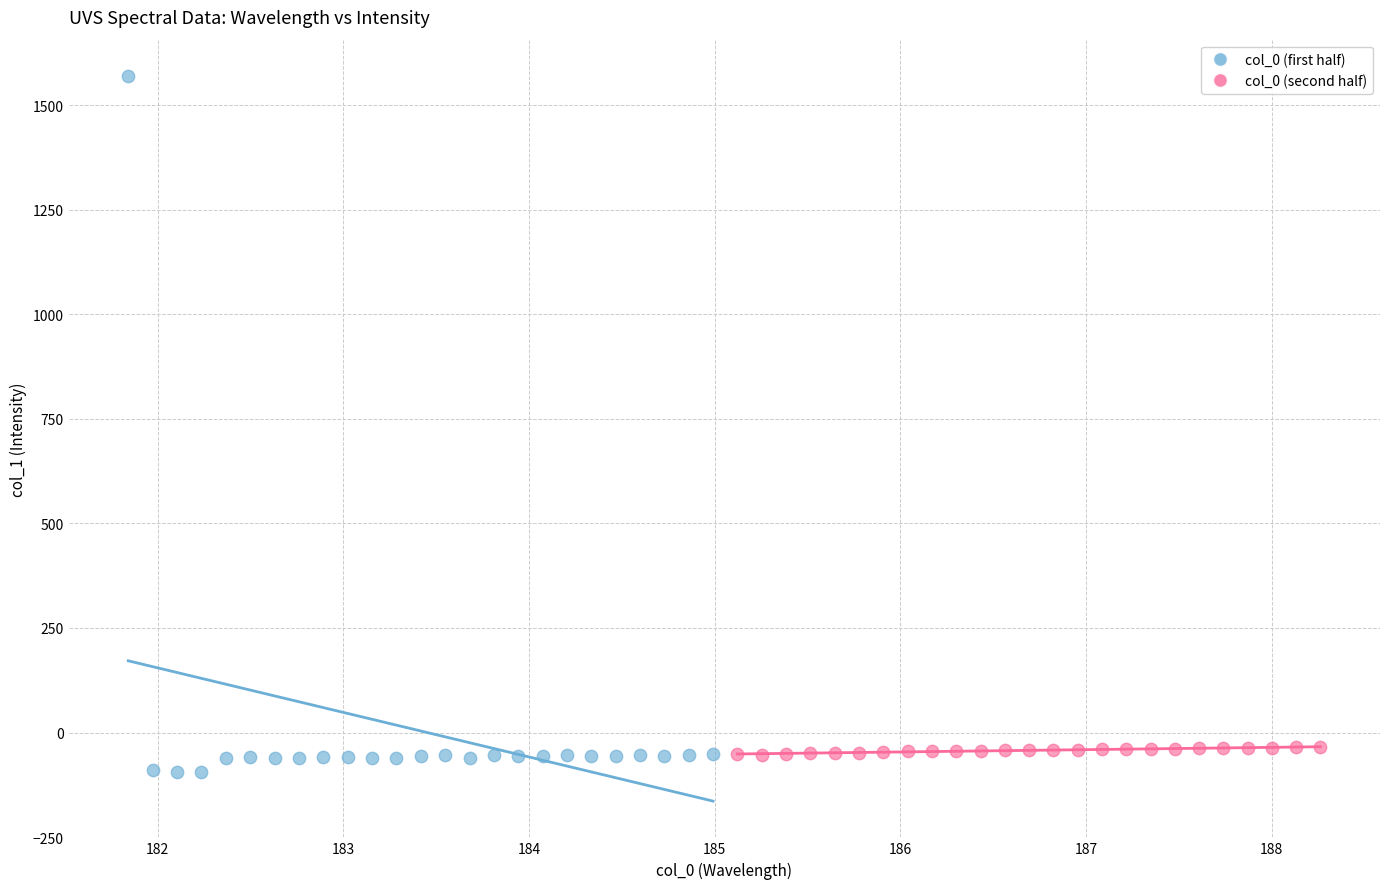

Which series has the largest Y range (max minus min)?

col_0 (first half)